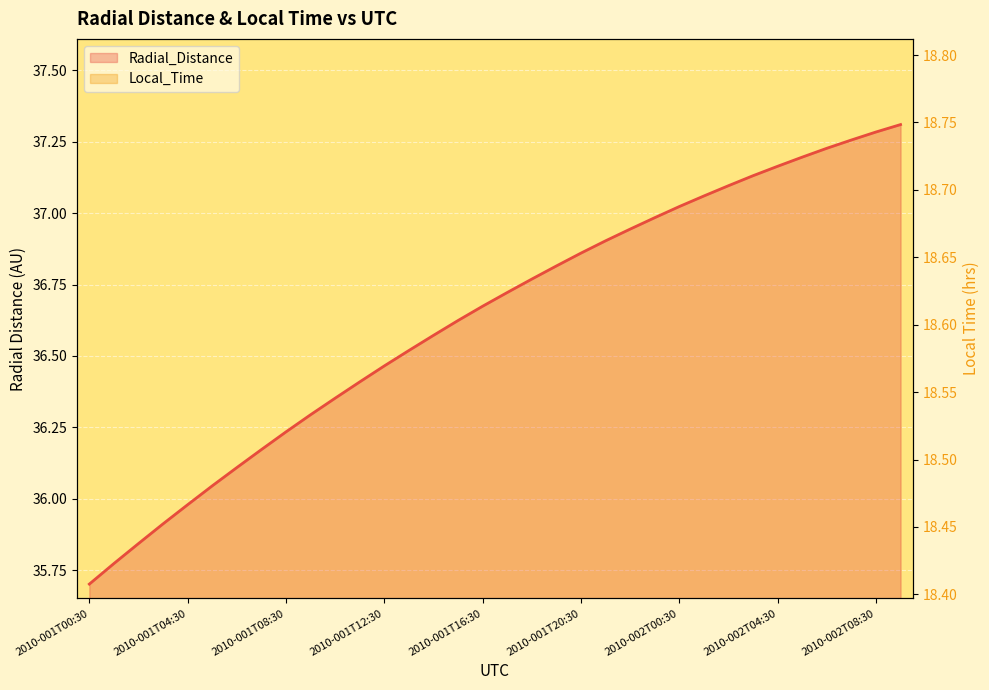

What is the lowest value of the Radial_Distance series?

35.7